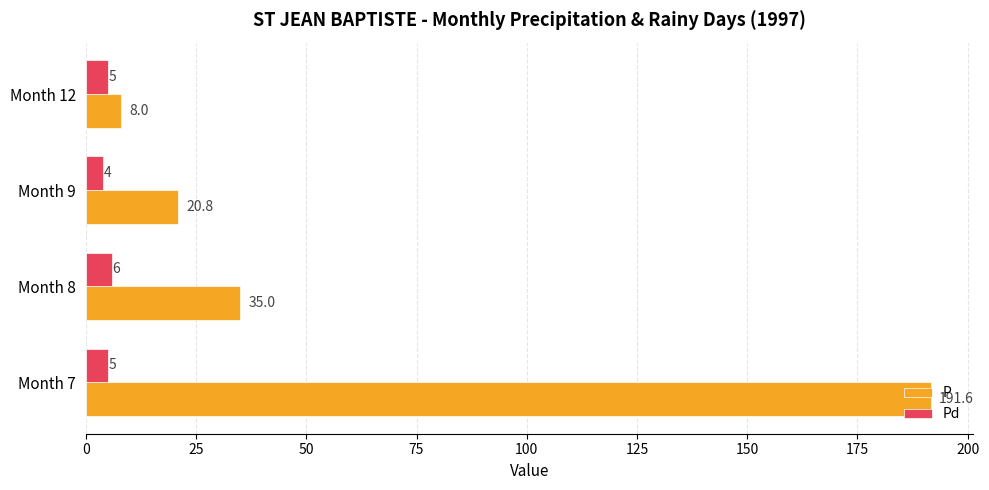

True or false: Pd has a value of 6.0 at Month 8.

True